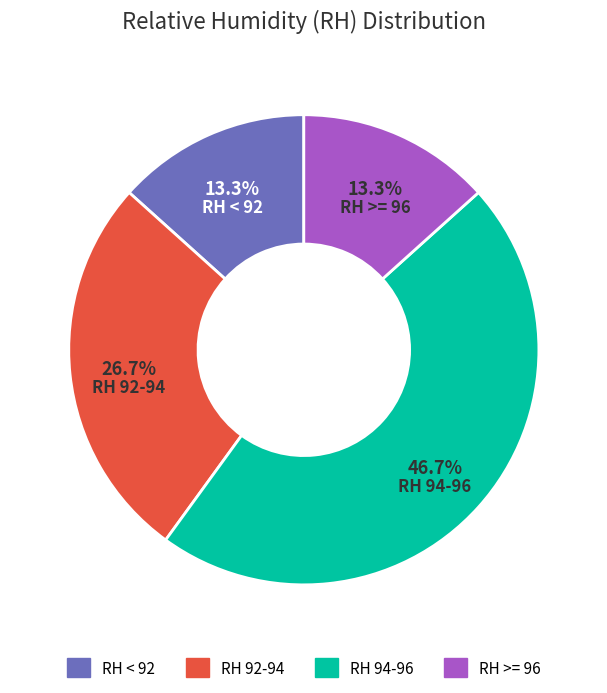

Does RH < 92 account for over 50% of the chart?

No